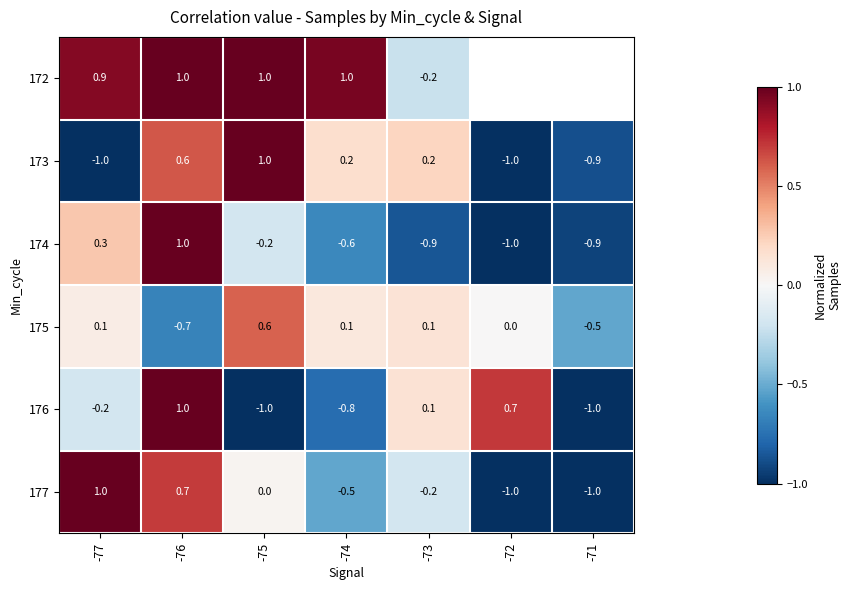

At how many categories does at least one series exceed 0?

6